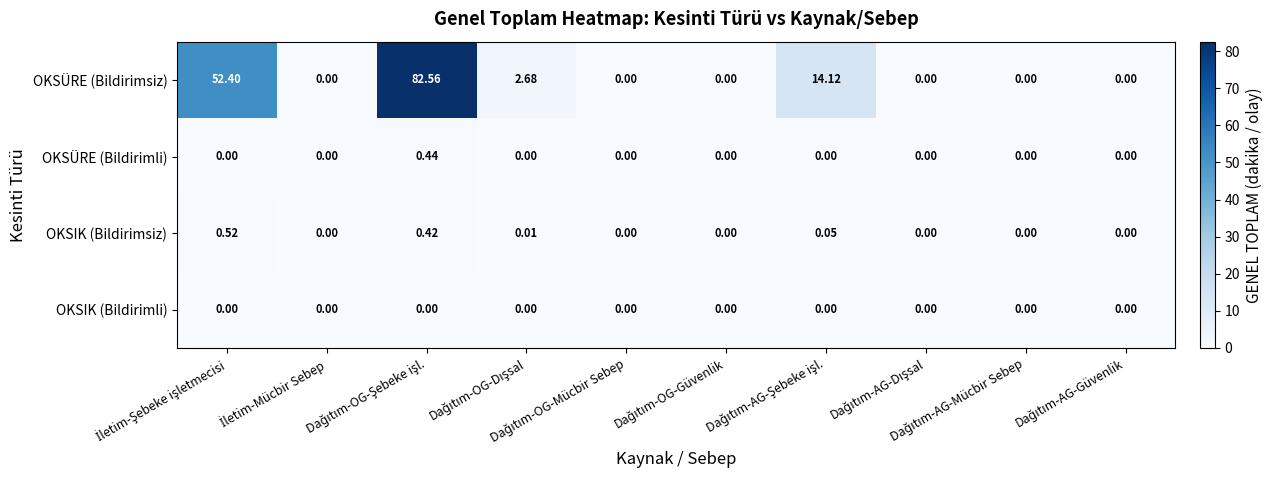

Which series has the largest total across all categories?

OKSÜRE (Bildirimsiz)